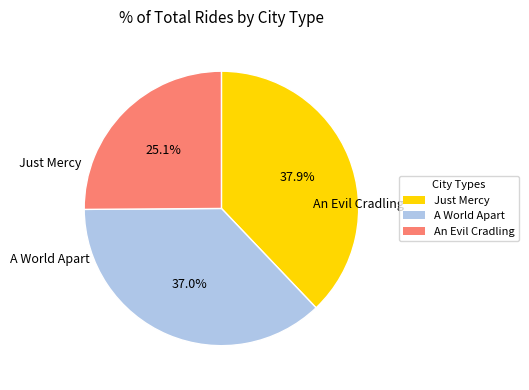

To the nearest percent, what is the difference between the largest and smallest slice percentages?

13%